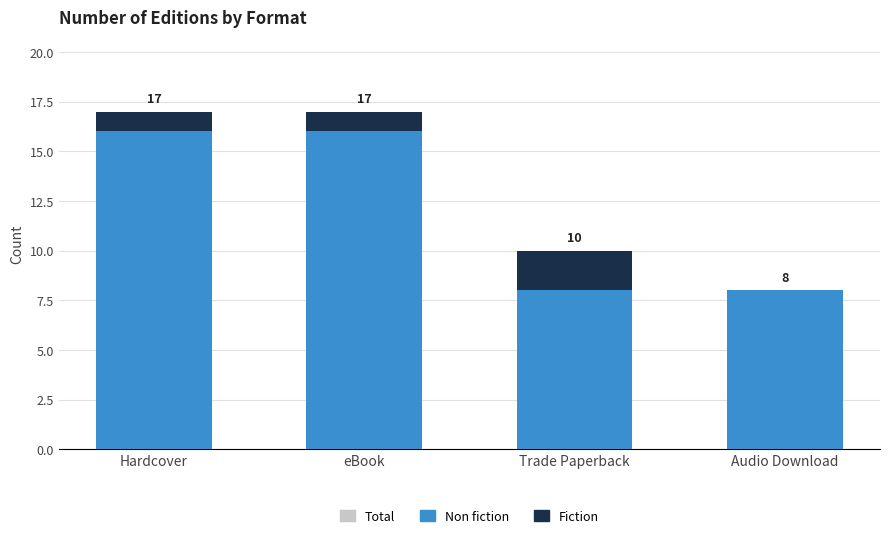

What position from the left is Hardcover?

1